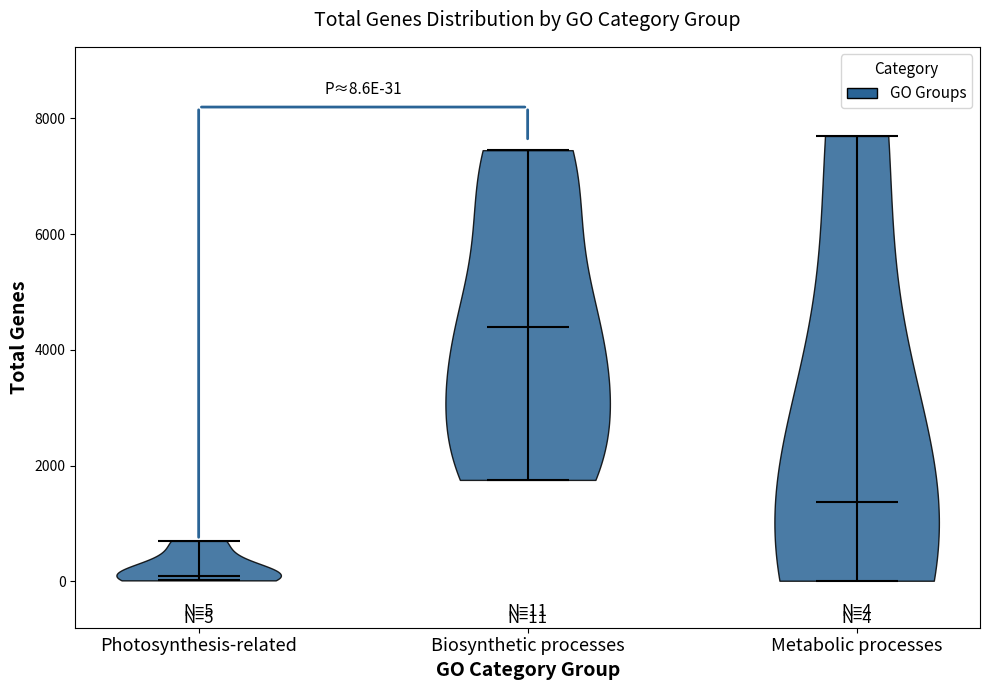

Which violin has the lowest median line?

Photosynthesis-related